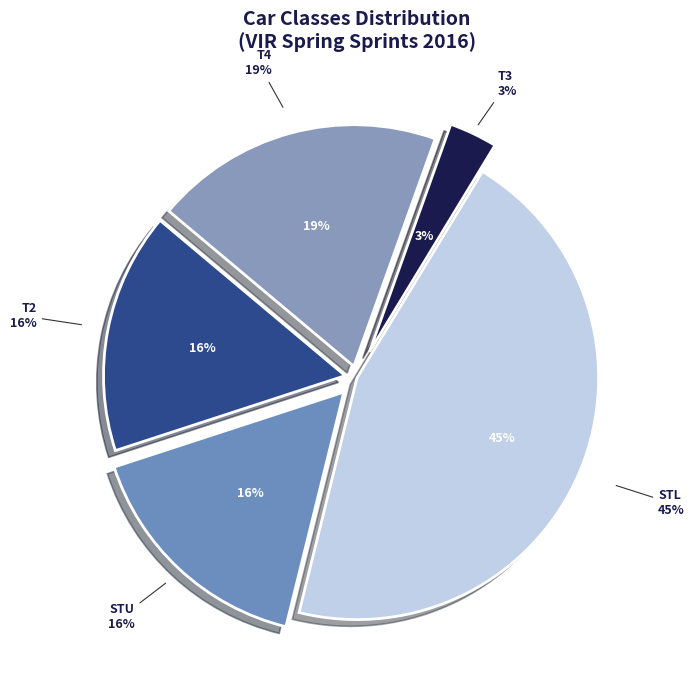

What is the largest slice in the pie chart?

STL